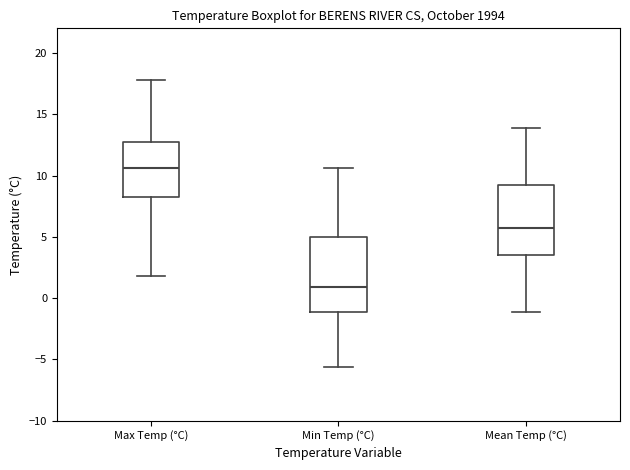

Reading left to right, transcribe this box plot: for each box, give where its median line is, the range the box spans, and where its two whiskers end, as read against the y-axis. The values are not printed on the chart, so give them approximately, as read against the axis.

Max Temp (°C): median 10.5, box 8.5 to 13.0, whiskers 2.0 to 18.0
Min Temp (°C): median 1.0, box -1.0 to 5.0, whiskers -5.5 to 10.5
Mean Temp (°C): median 5.5, box 3.5 to 9.0, whiskers -1.0 to 14.0